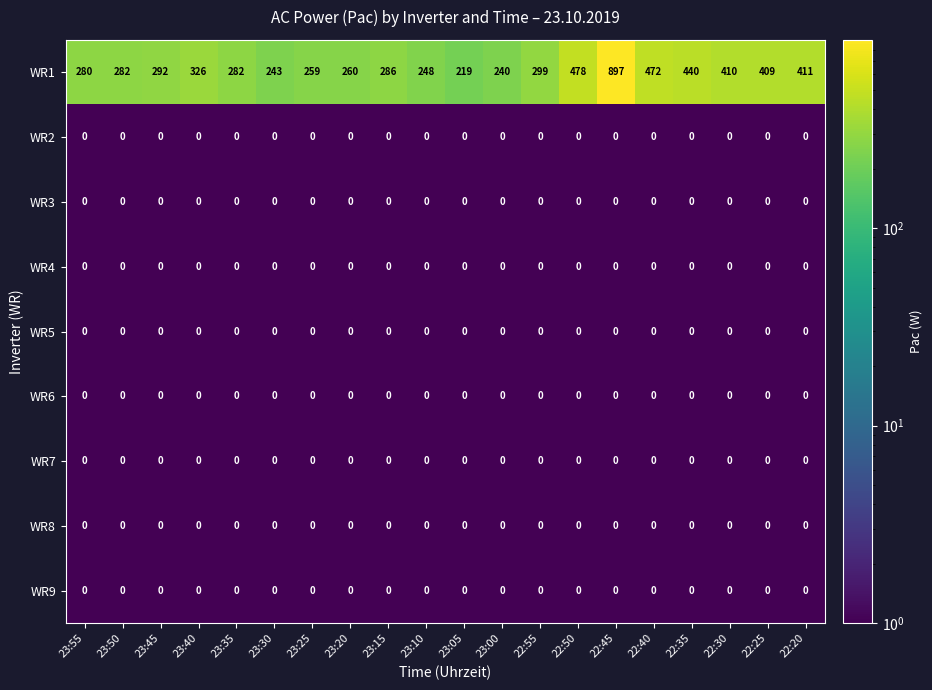

At which category does the chart reach its peak across all series?

22:45